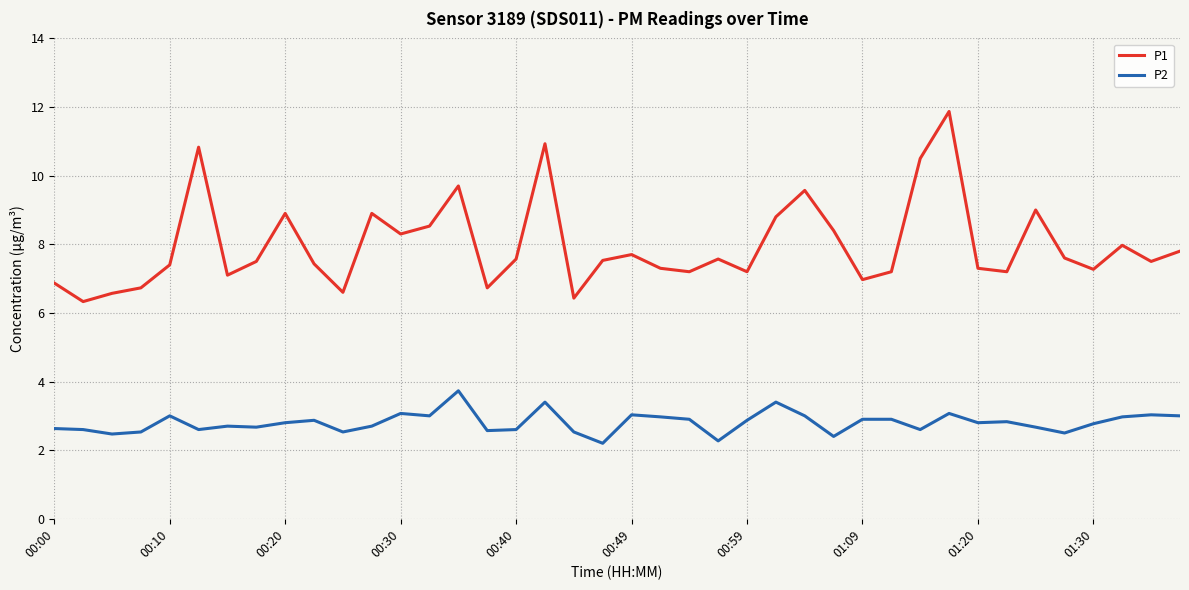

What is the highest value of the P2 series?

3.7